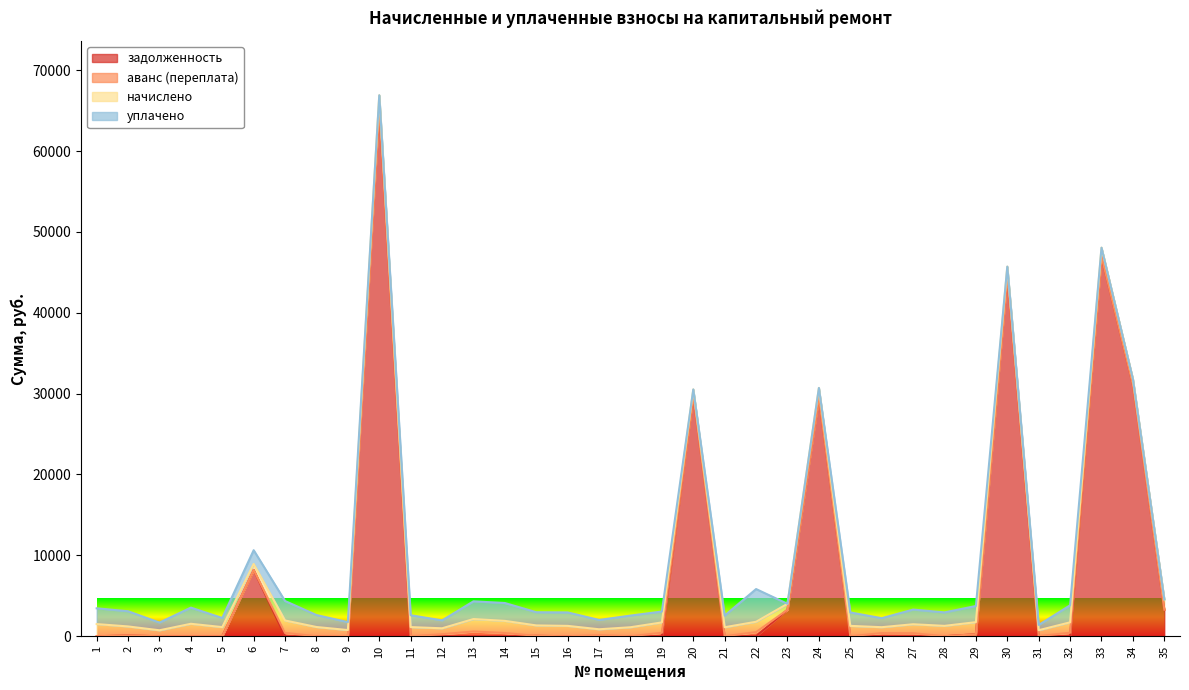

How many lines are shown in the chart?

4